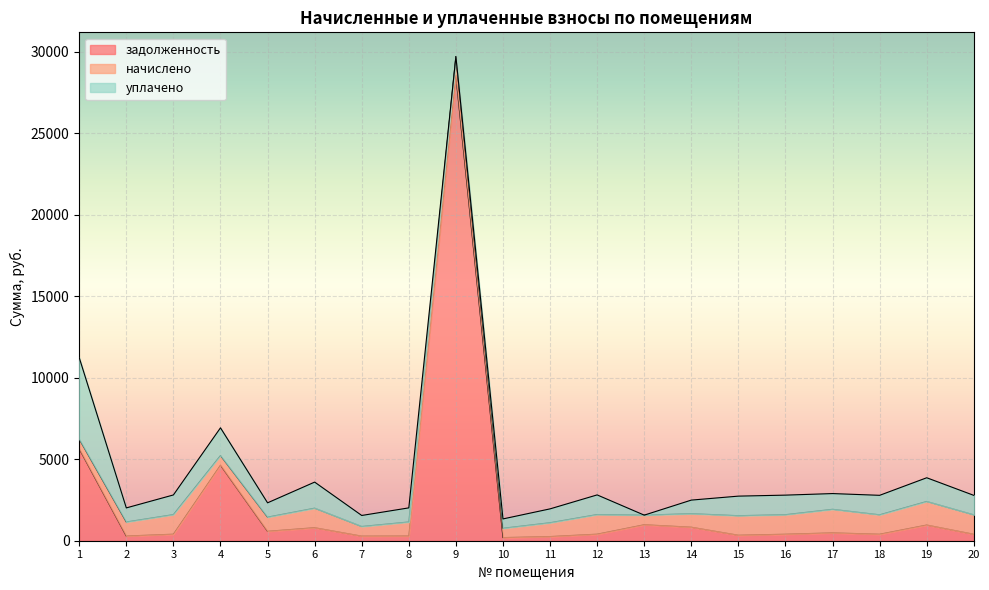

What is the difference between the maximum and second lowest values in the задолженность series?

28280.3